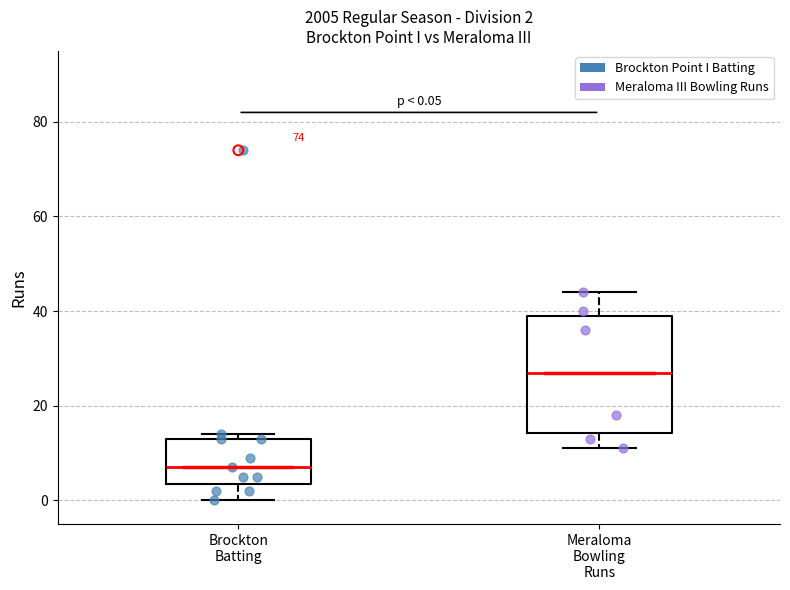

Which box has the lowest median line?

Brockton Batting